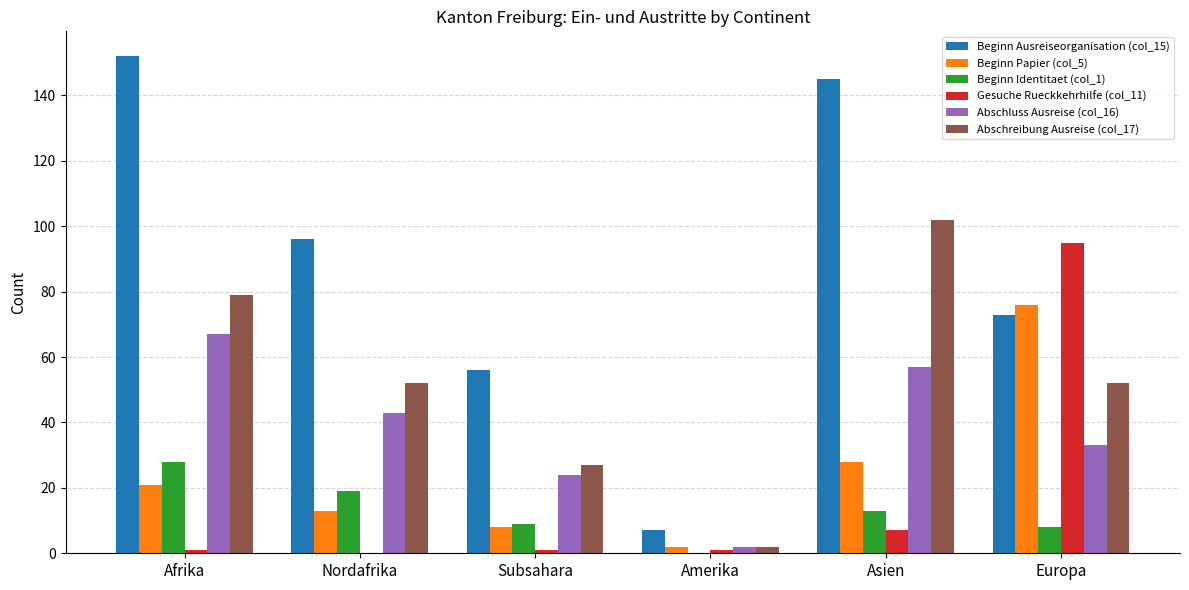

What value does the Abschreibung Ausreise (col_17) series have at Europa?

52